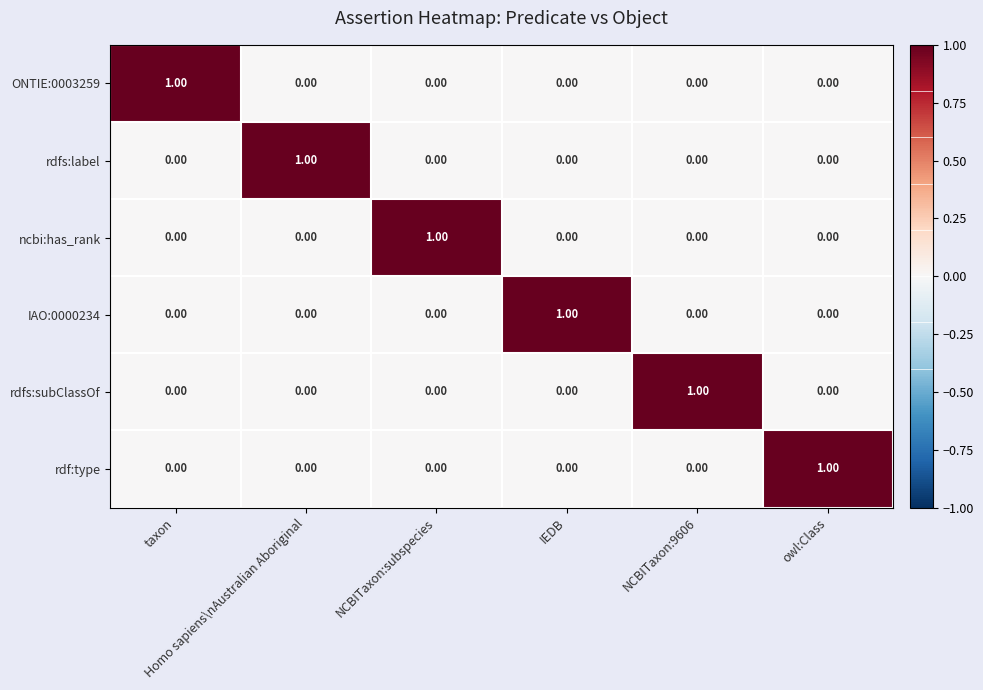

At how many categories does at least one series exceed 0?

6